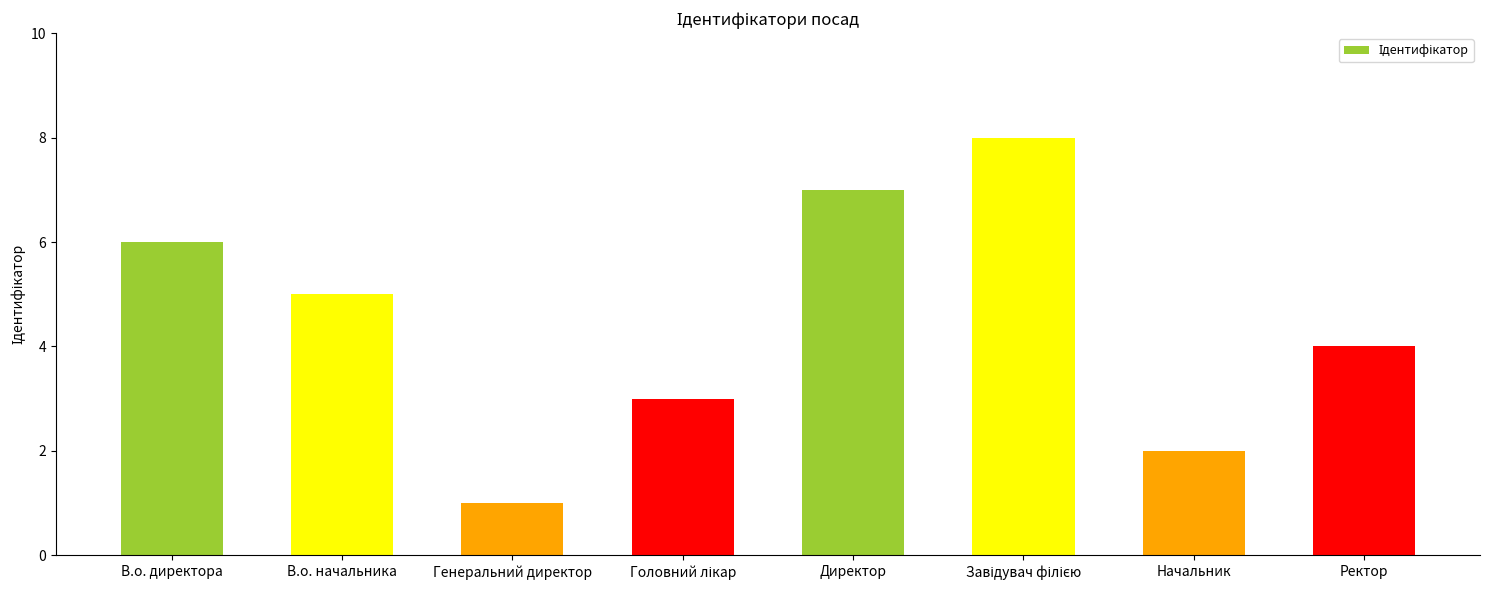

Does the chart contain any negative values?

No